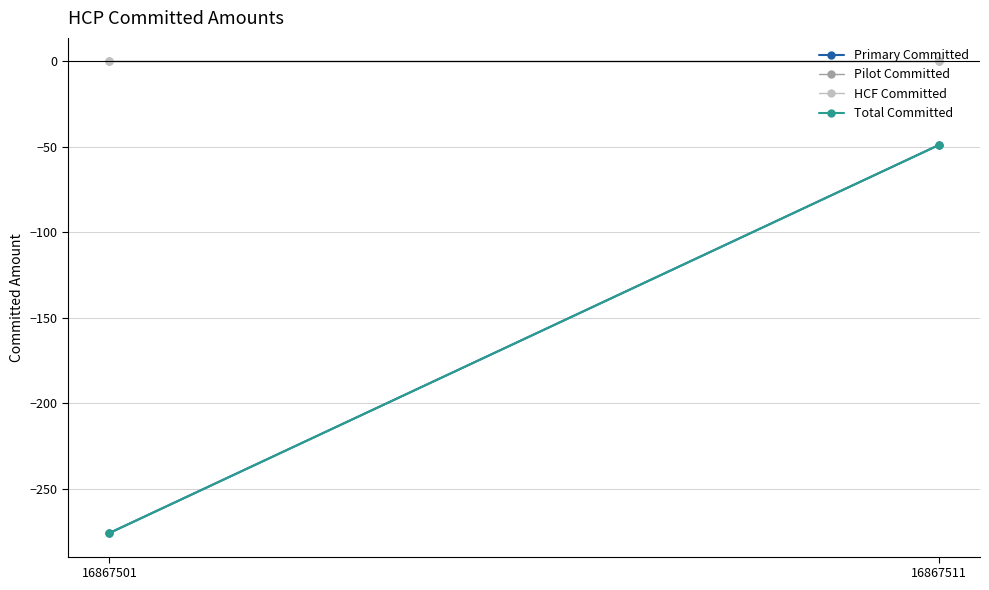

Which series changed the most between 16867501 and 16867511?

Primary Committed